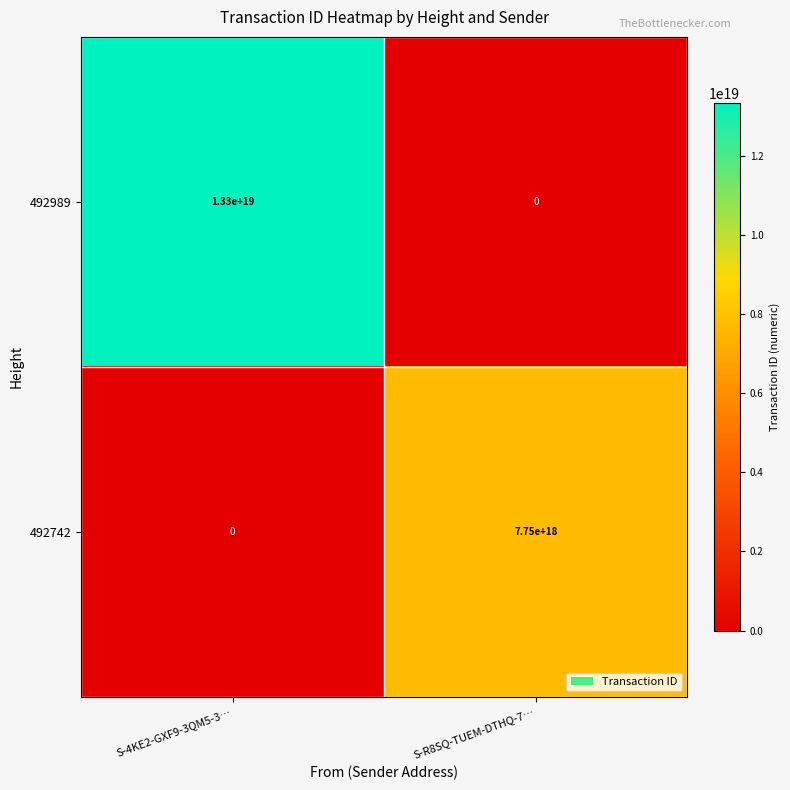

Which series has the widest spread of values?

492989